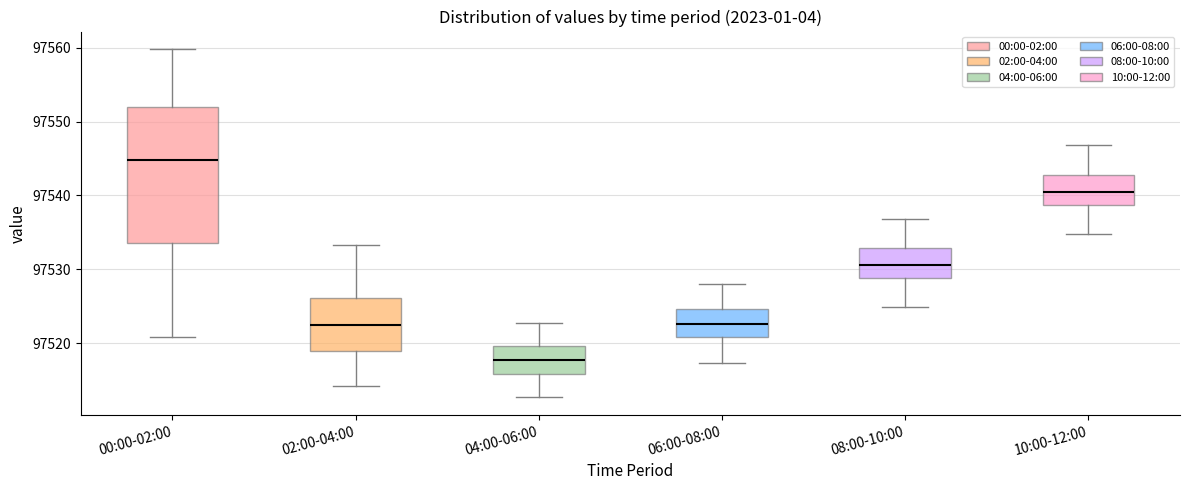

Where is the upper edge of the box for 02:00-04:00 on the y-axis? The values are not printed on the chart, so give them approximately, as read against the axis.

97526